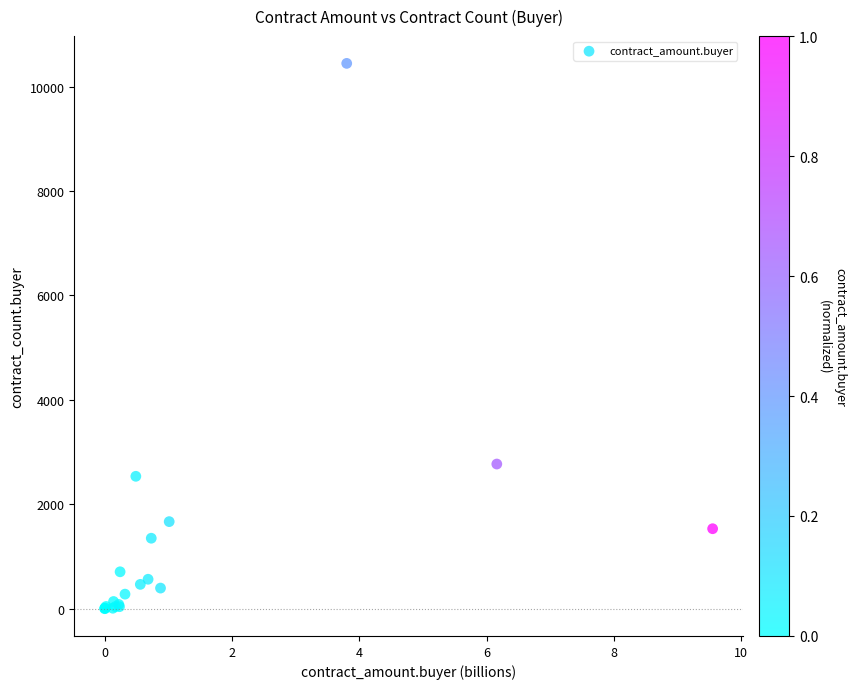

What Y value in the scatter plot is closest to 5223?

2772